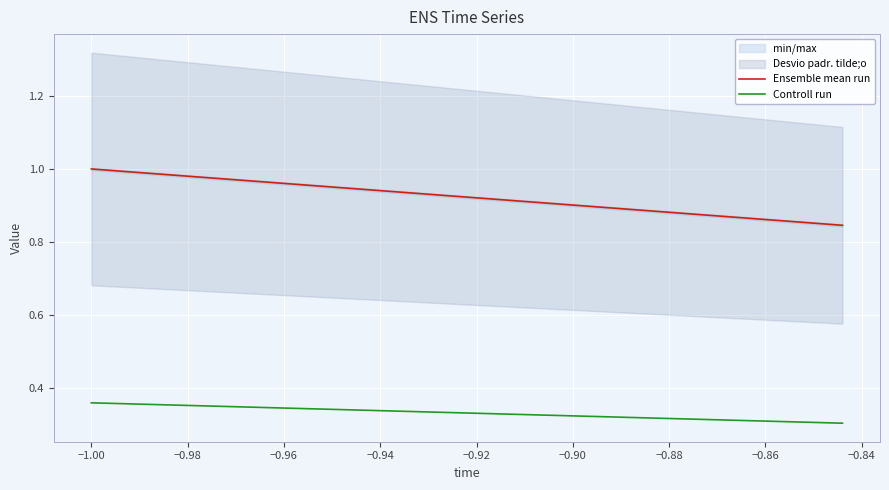

True or false: Controll run and Ensemble mean run intersect in this chart.

False